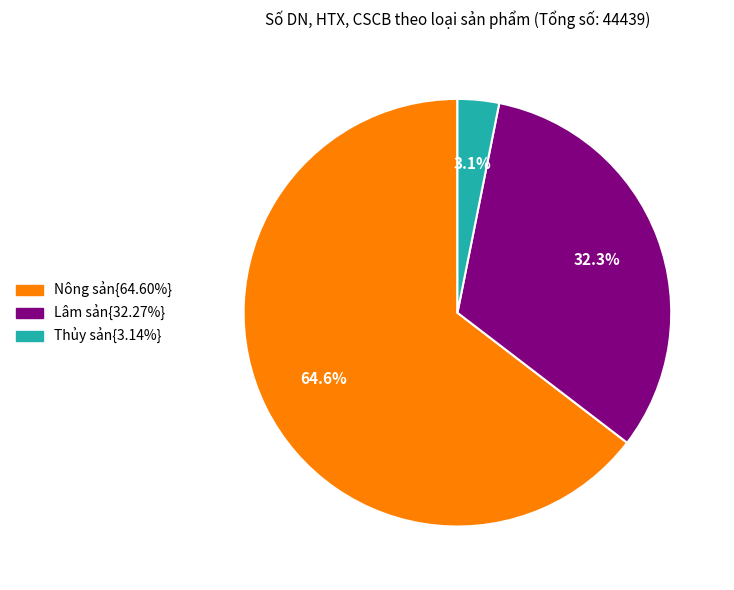

Is there a majority slice in this chart?

Yes